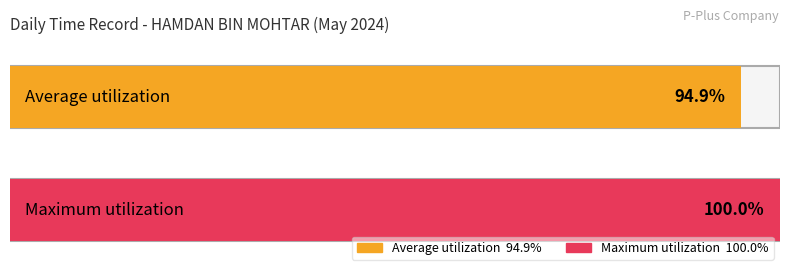

Does the chart contain any negative values?

No